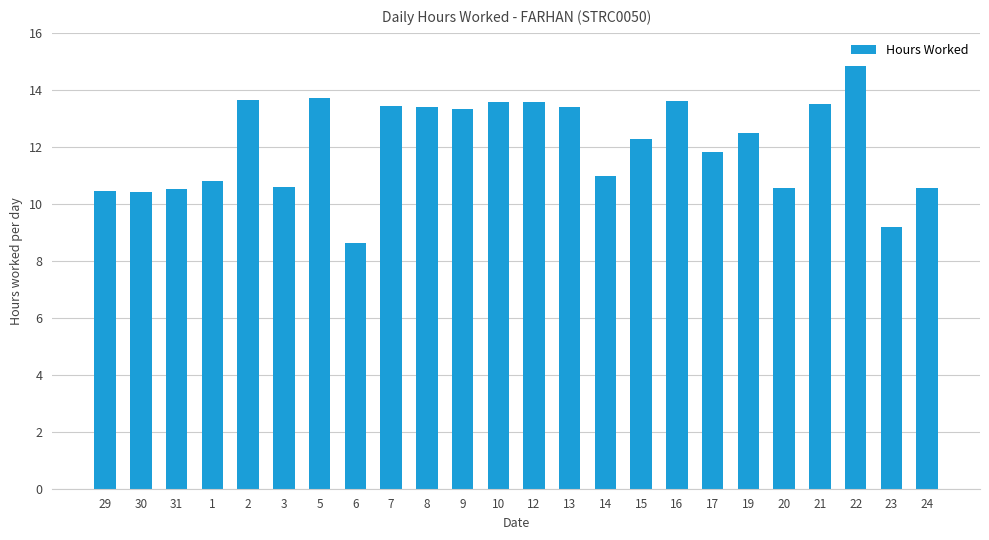

How many bars are there in total?

24